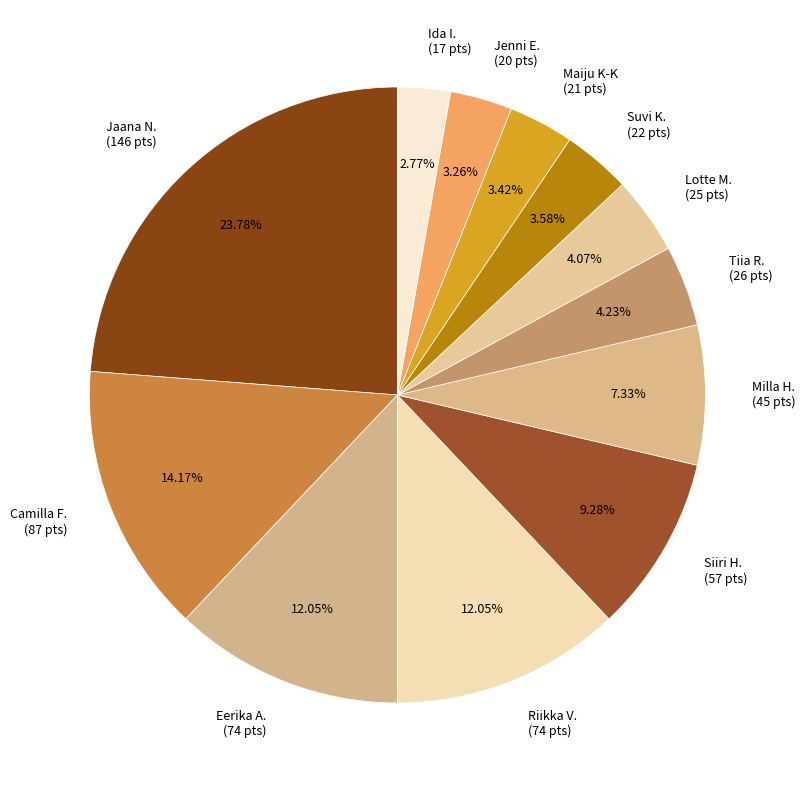

To the nearest percent, what is the combined percentage of Ida I. and Tiia R.?

7%